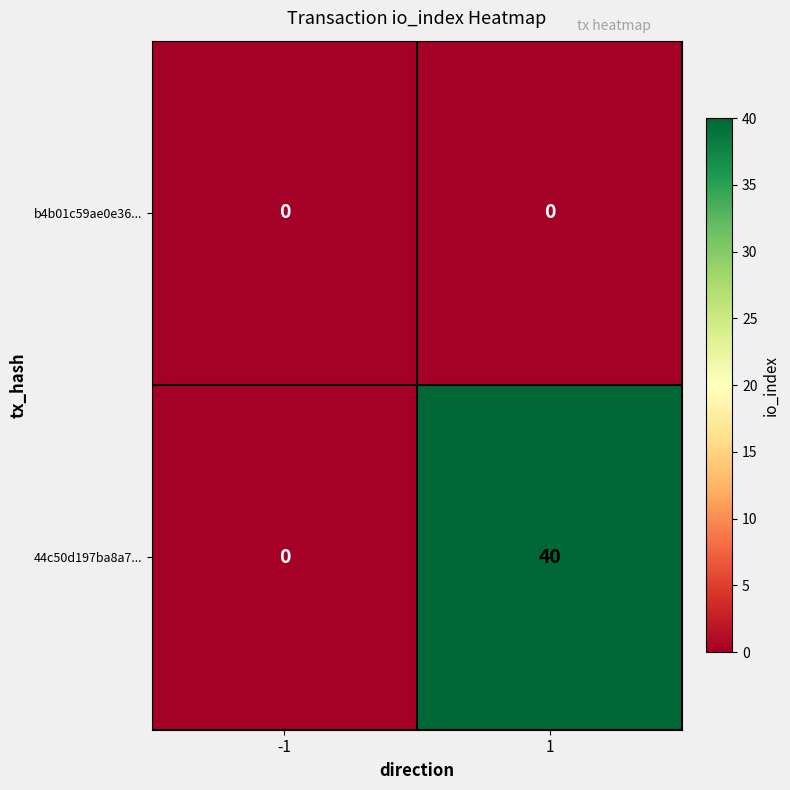

What is the difference between the maximum and minimum values in the 44c50d197ba8a7... series?

40